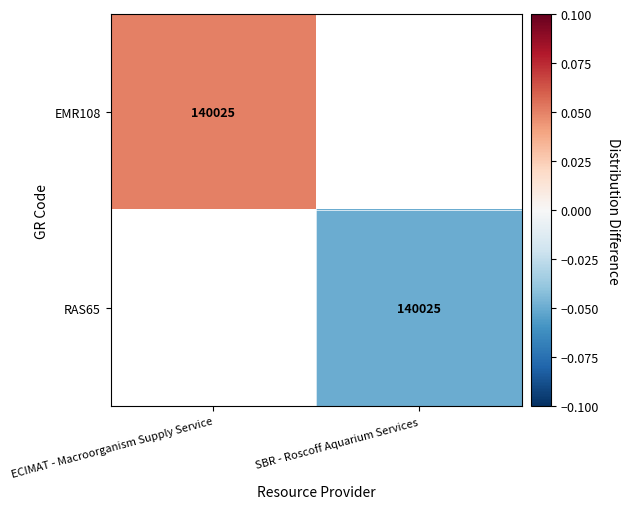

Which category has the highest value across all series?

ECIMAT - Macroorganism Supply Service